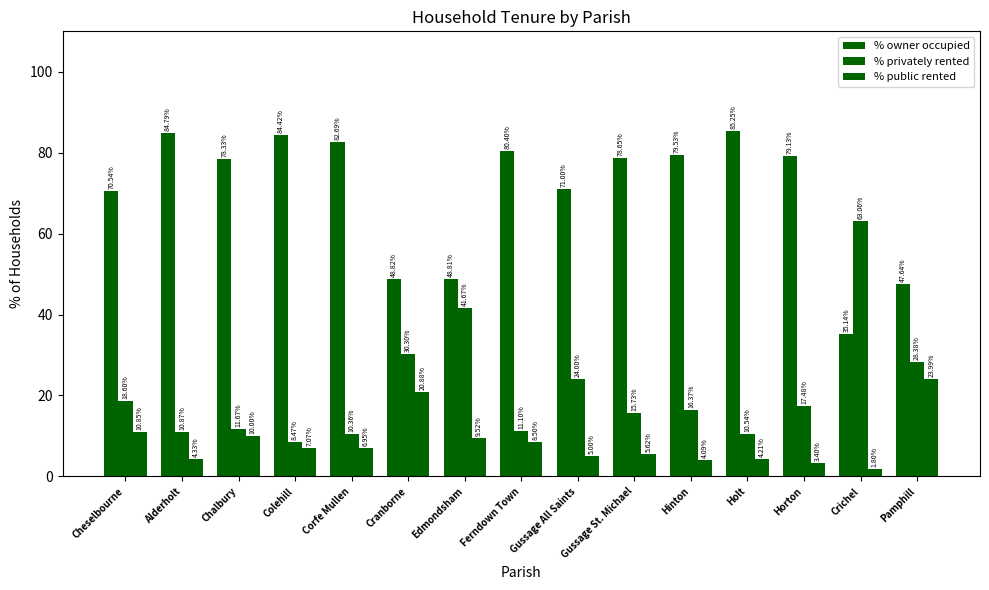

How many data points in % public rented are above 6?

8